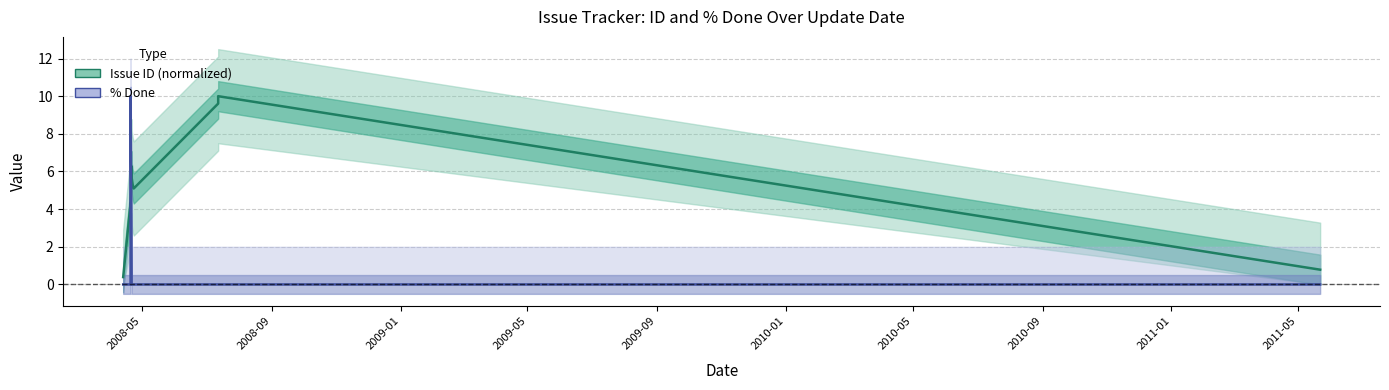

Which category has the lowest value in the % Done series?

2008-05